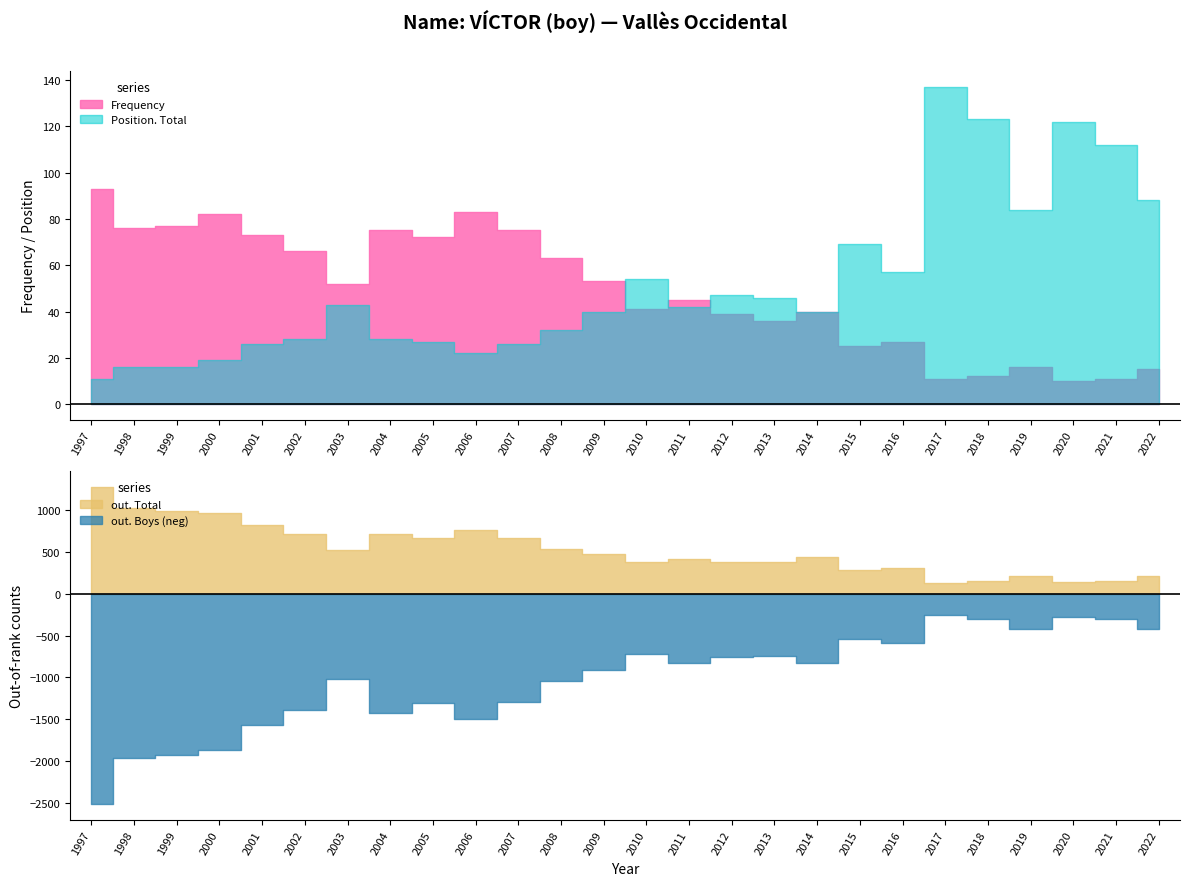

True or false: Frequency has a value of 126 at 2006.

False